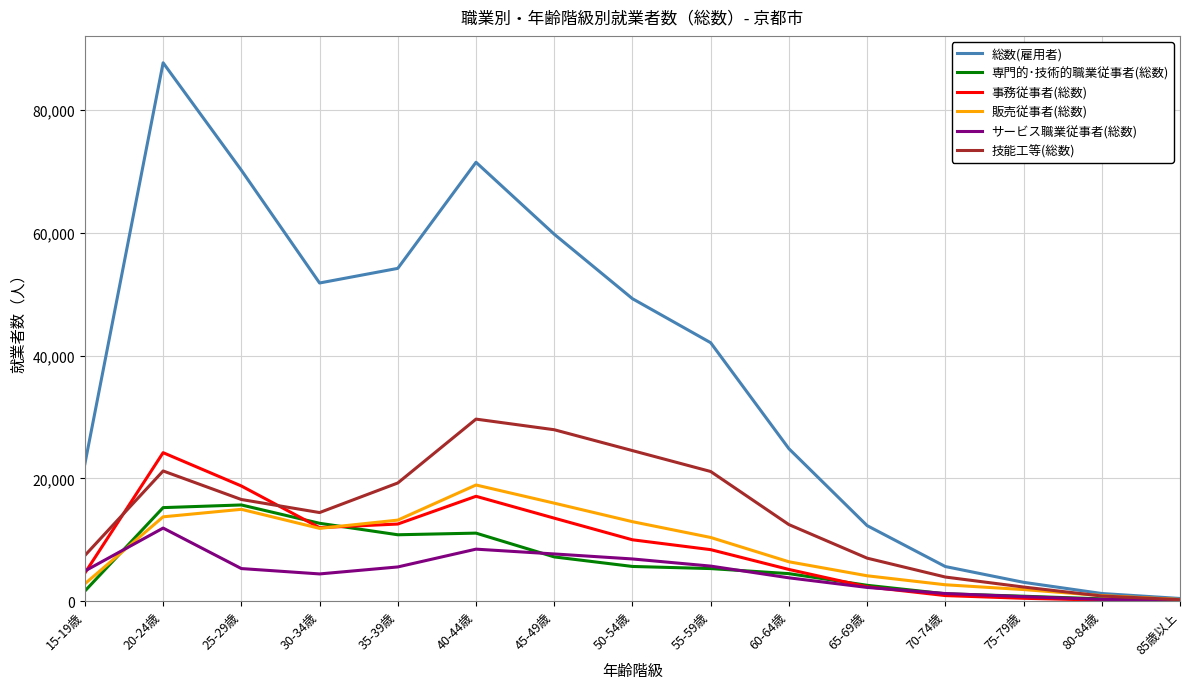

What is the difference between the second highest and second lowest values in the 販売従事者(総数) series?

15062